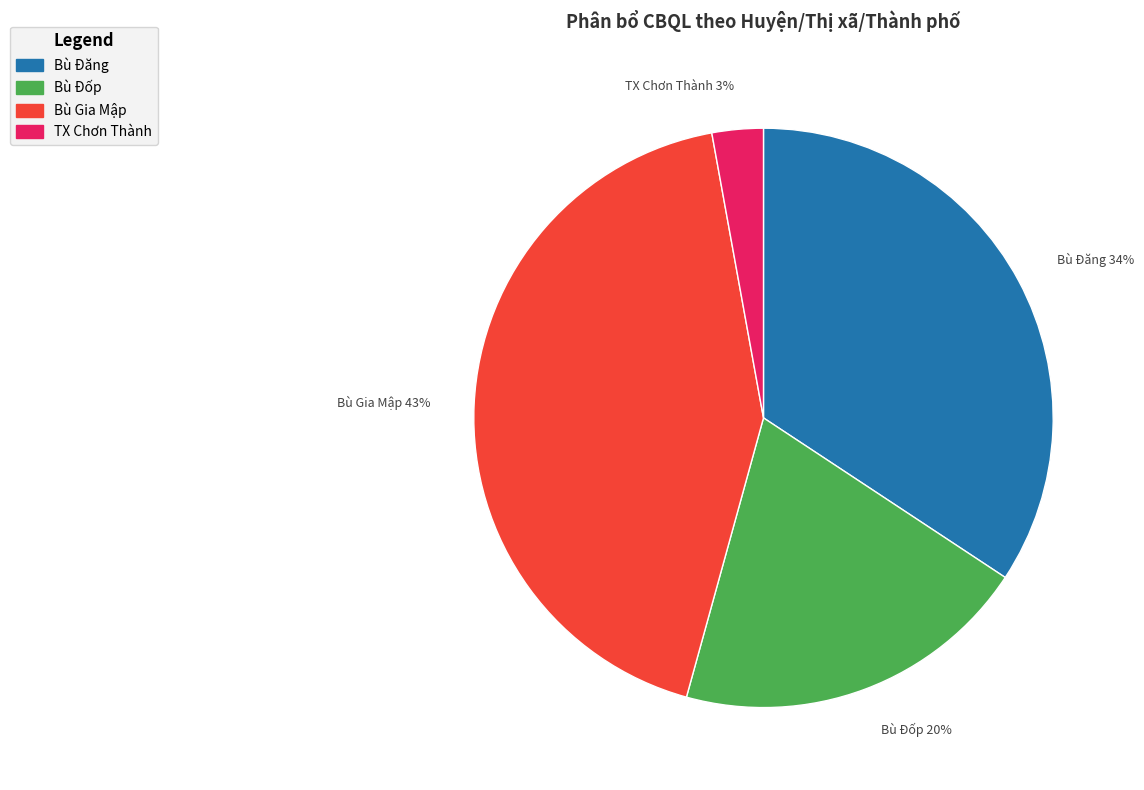

Count the number of slices in the pie.

4